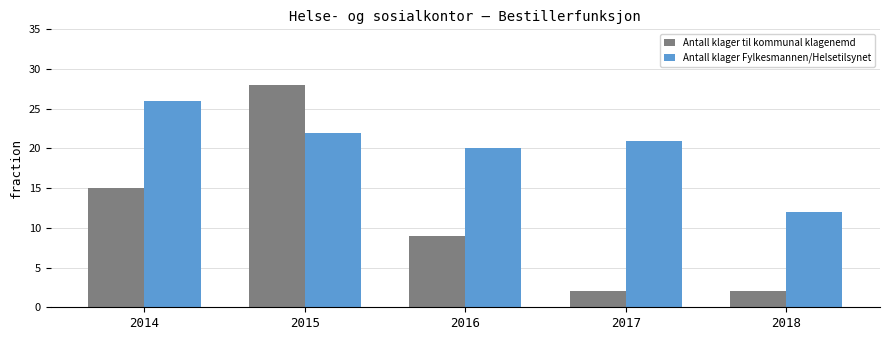

Are the bars grouped side by side (vs. stacked)?

Yes